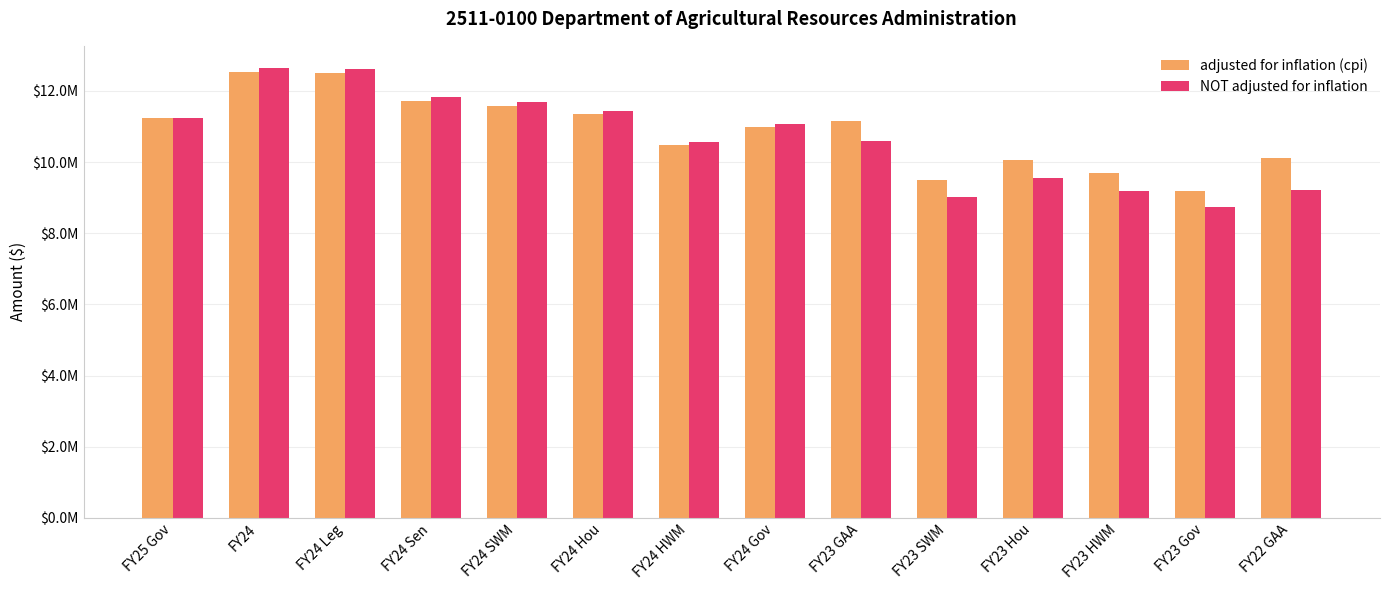

What is the label of the 14th bar from the right?

FY25 Gov